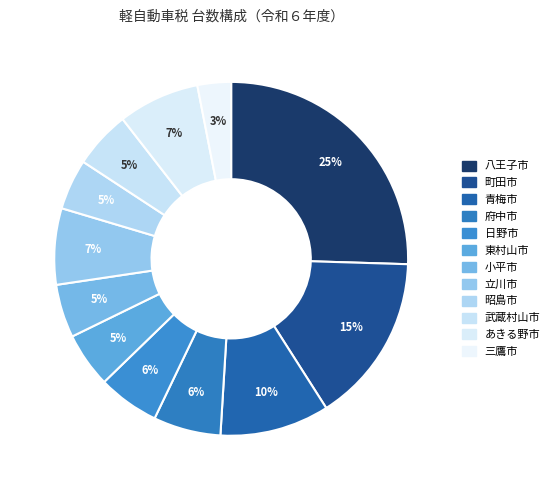

Count the number of slices in the pie.

12